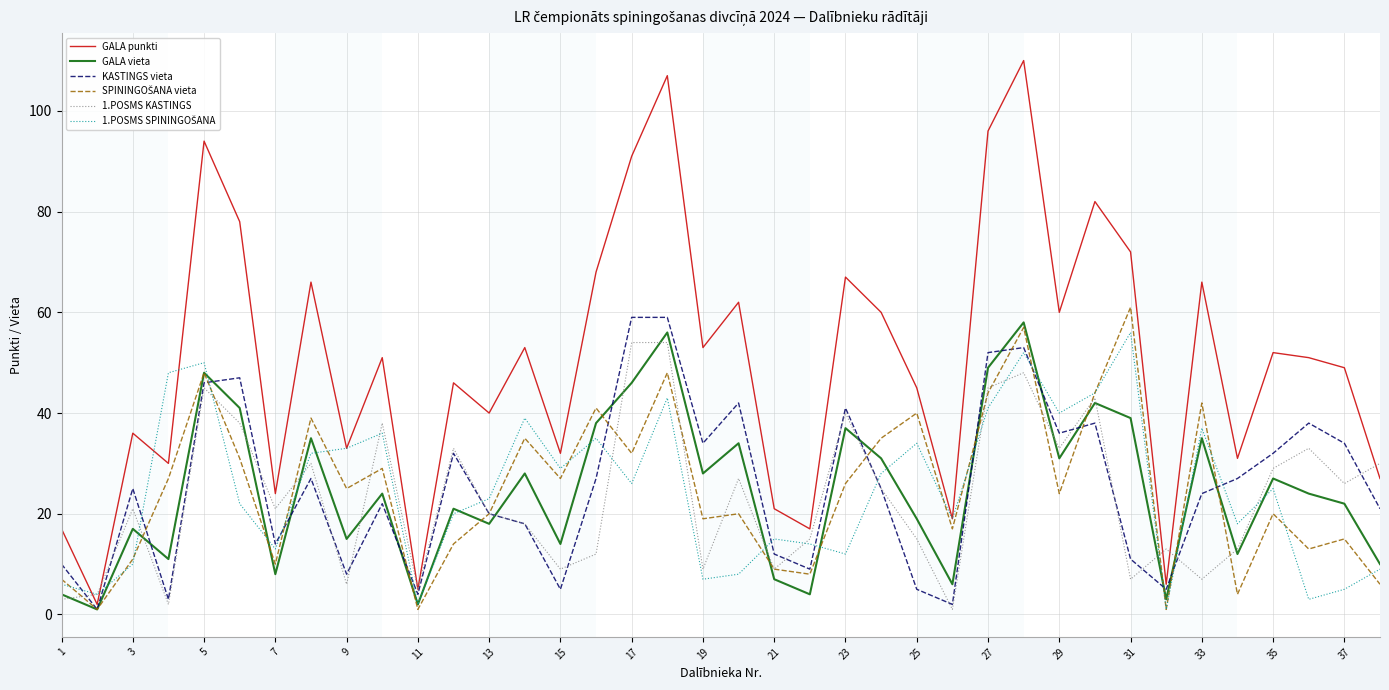

Which series has the largest range (max minus min)?

GALA punkti